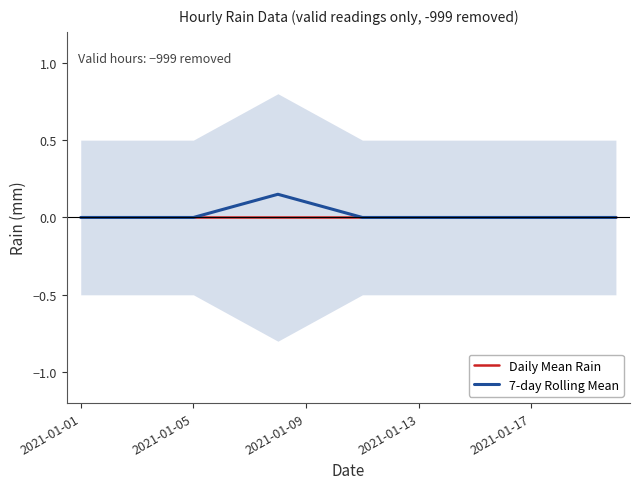

Count the number of data series in this chart.

2